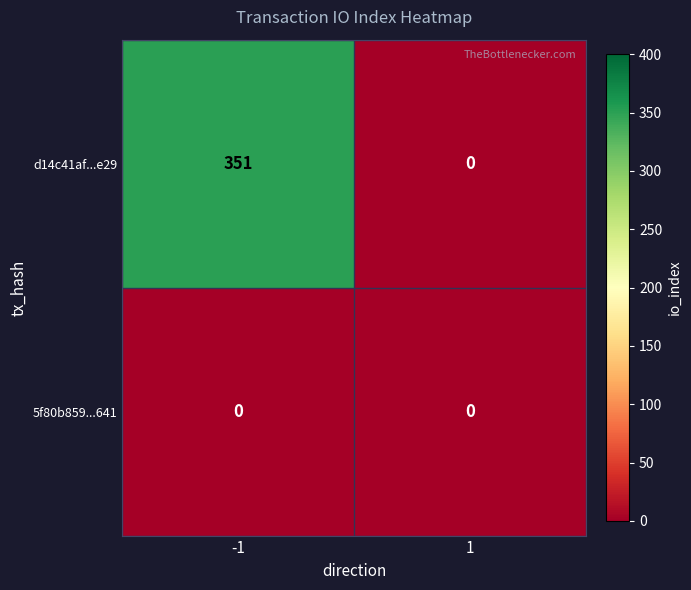

Reading left to right, list all the values displayed in this chart.

d14c41af...e29: -1=351	1=0
5f80b859...641: -1=0	1=0